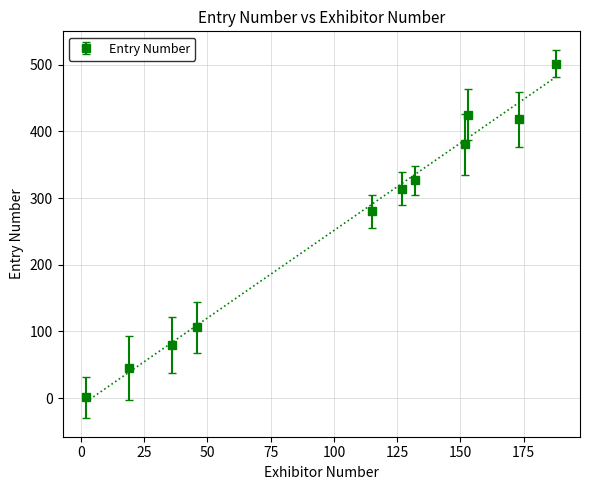

True or false: Entry Number has more than 2 interior local peaks.

False